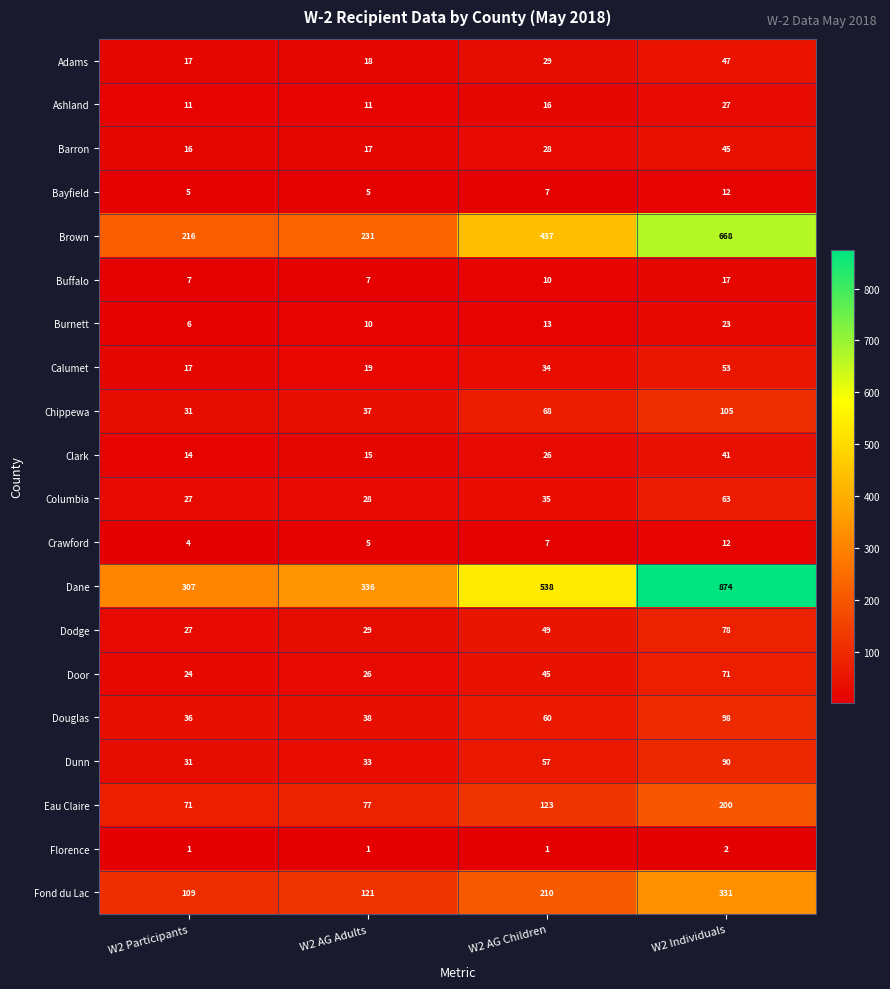

Which series has the largest range (max minus min)?

Dane